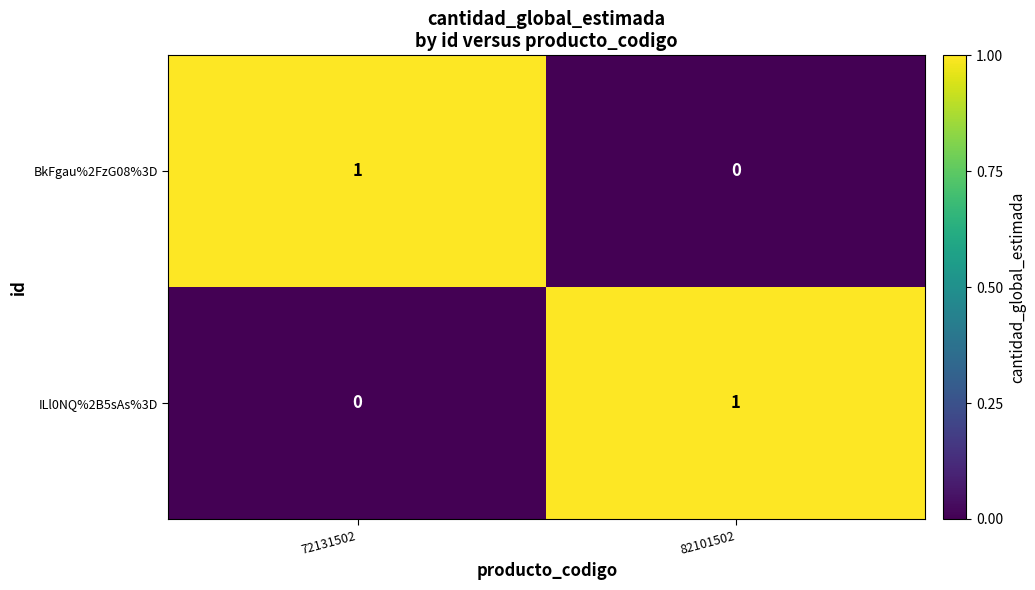

Rank the series at 82101502 from lowest to highest value.

BkFgau%2FzG08%3D, ILl0NQ%2B5sAs%3D